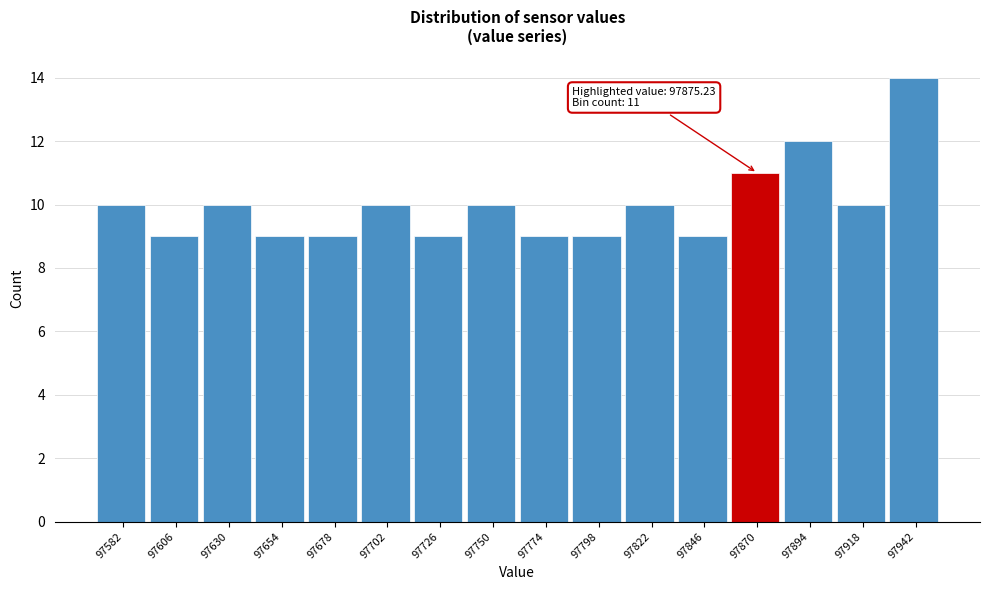

Over which range of the x-axis is the bar tallest?

97930 to 97955